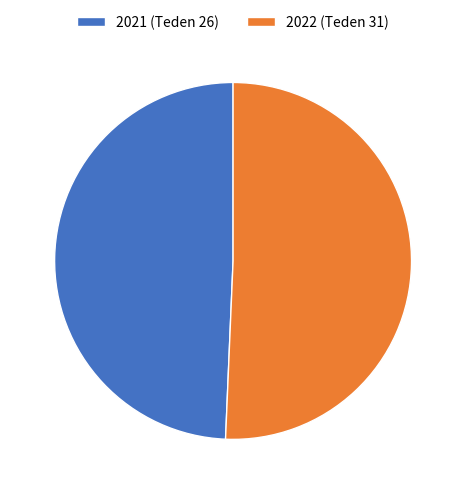

Is it true that 2021 (Teden 26) is 49% of the pie?

True